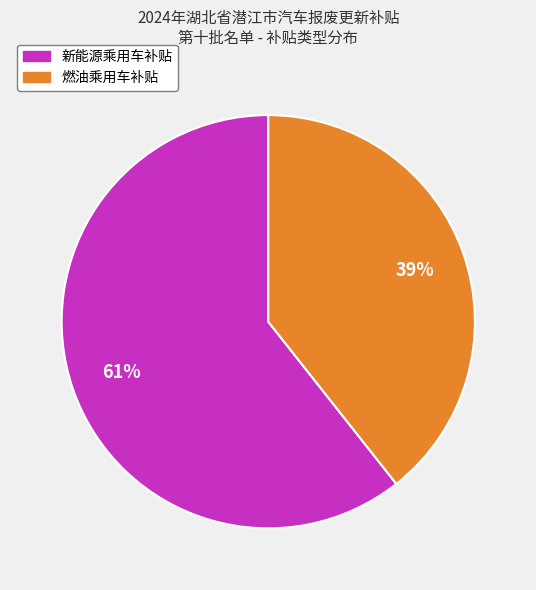

Which has a higher value, 新能源乘用车补贴 or 燃油乘用车补贴?

新能源乘用车补贴